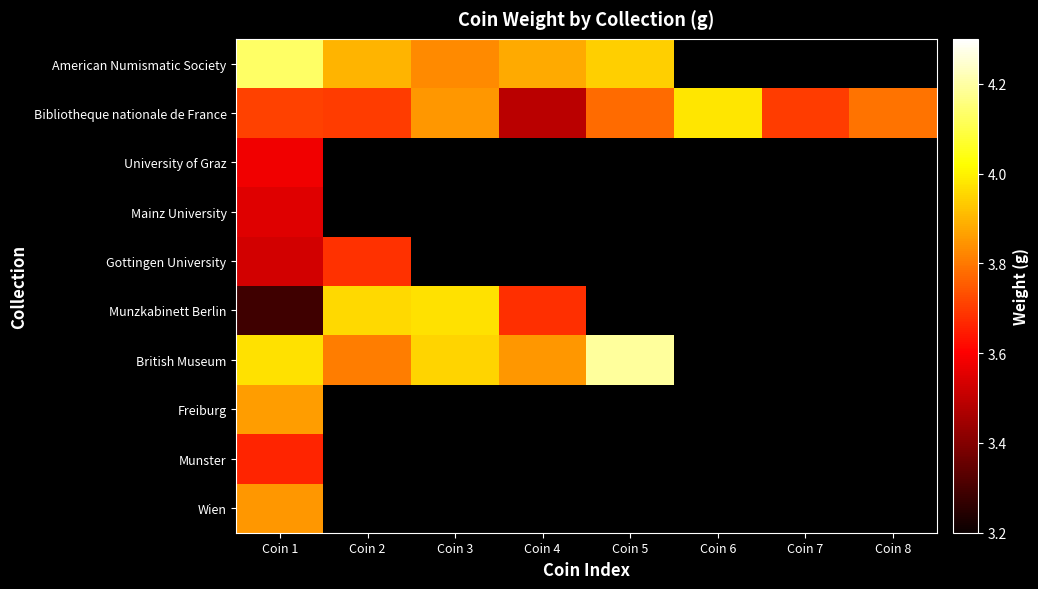

Between Coin 1 and Coin 7, which series saw the biggest shift?

Bibliotheque nationale de France